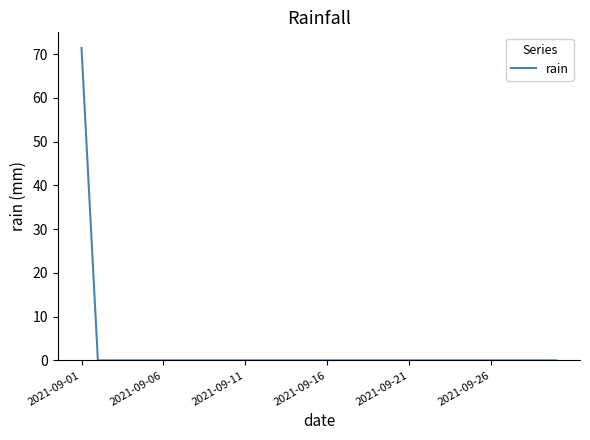

What is the greatest value displayed?

71.4